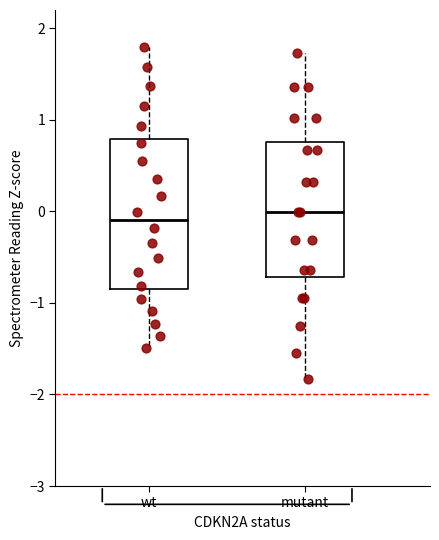

Reading left to right, read every box against the y-axis: the position of its median line, the range the box covers, and the ends of its whiskers. The values are not printed on the chart, so give them approximately, as read against the axis.

wt: median -0.1, box -0.8 to 0.8, whiskers -1.5 to 1.8
mutant: median 0.0, box -0.7 to 0.8, whiskers -1.8 to 1.7